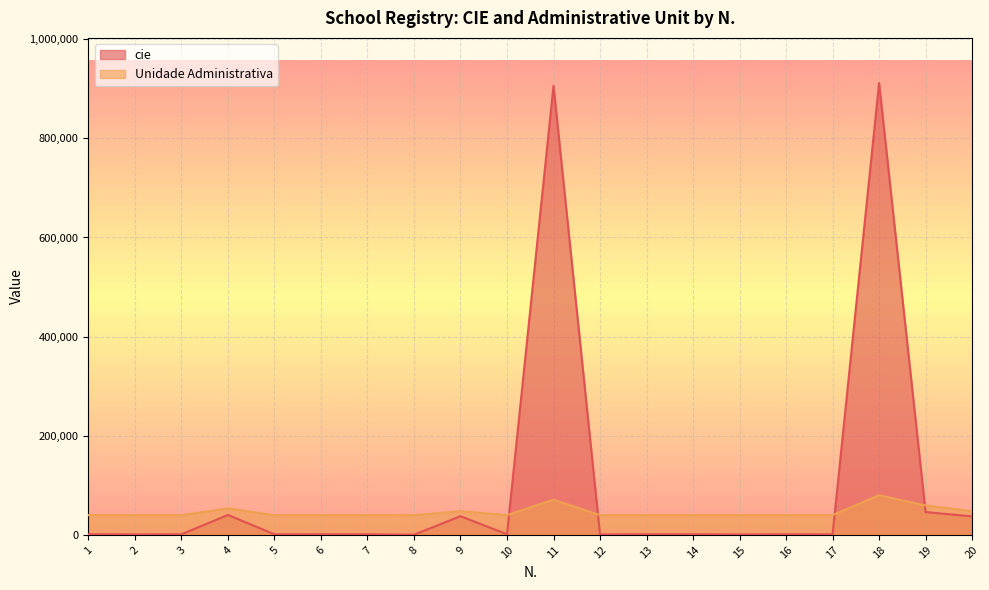

What are all the series names shown in the legend?

cie, Unidade Administrativa